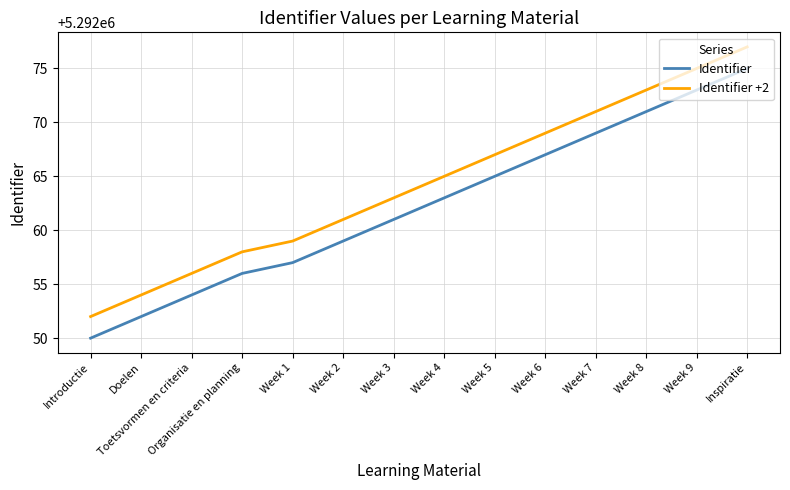

True or false: Identifier and Identifier +2 cross at least once.

False